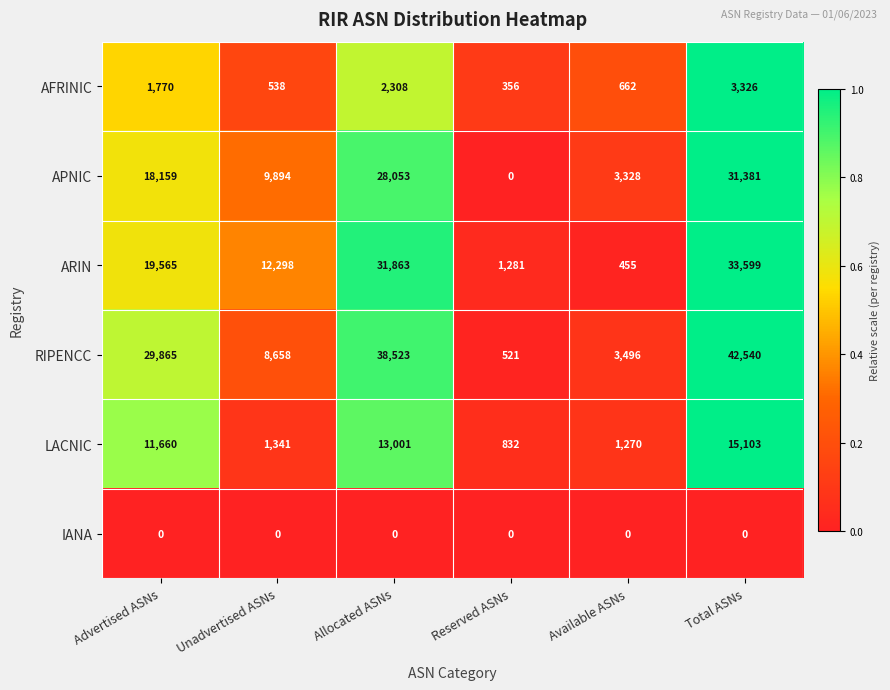

List the series in order of their peak value, lowest first.

IANA, AFRINIC, LACNIC, APNIC, ARIN, RIPENCC